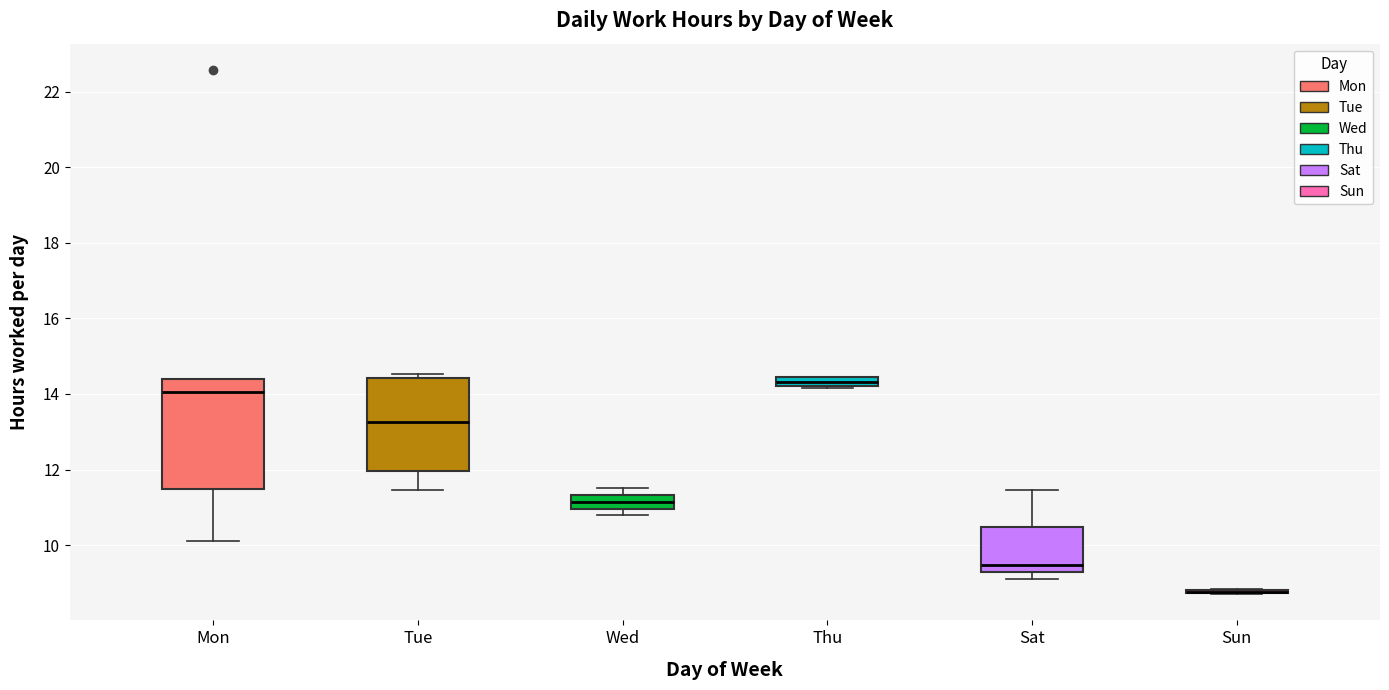

Comparing the boxes themselves (not the whiskers), which one is the tallest?

Mon